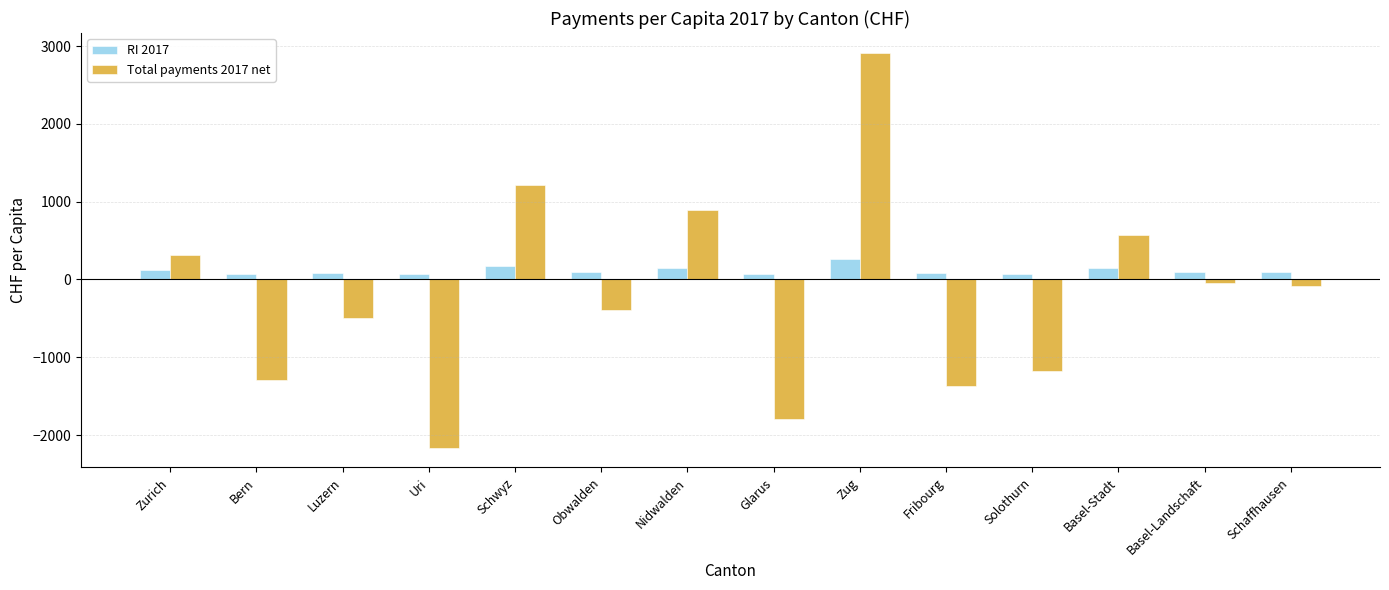

What are all the series names shown in the legend?

RI 2017, Total payments 2017 net